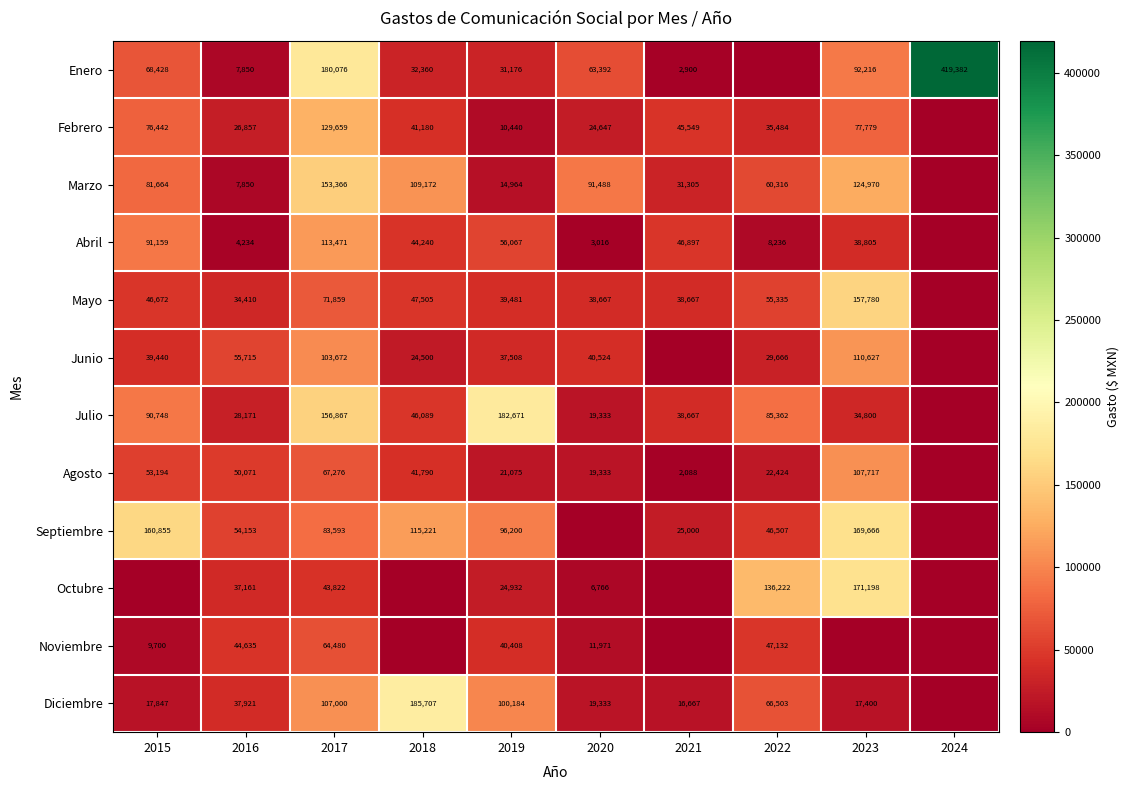

Which label corresponds to the largest value in the chart?

2024